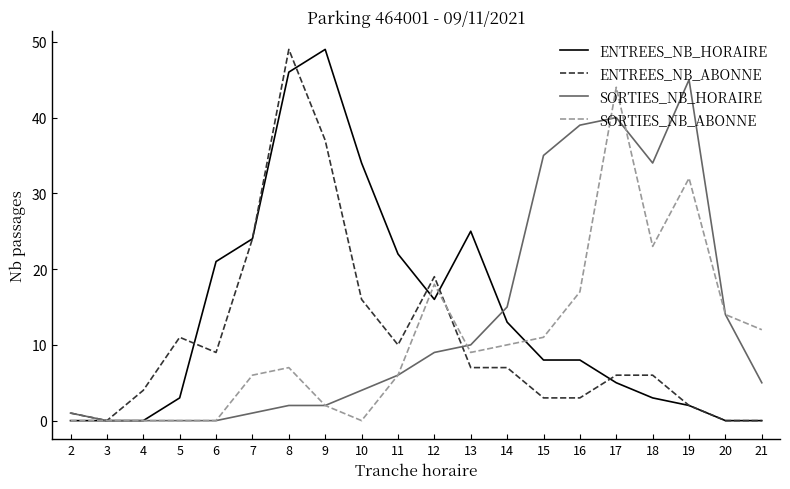

The SORTIES_NB_ABONNE series shows -31 at 10. True or false?

False